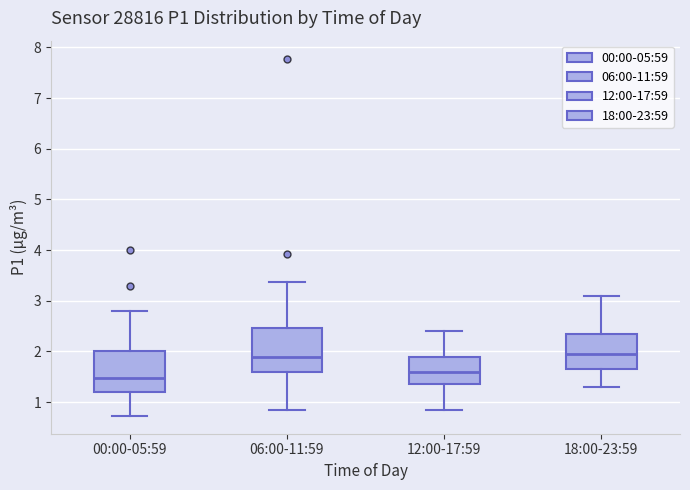

Where is the upper edge of the box for 18:00-23:59 on the y-axis? The values are not printed on the chart, so give them approximately, as read against the axis.

2.4